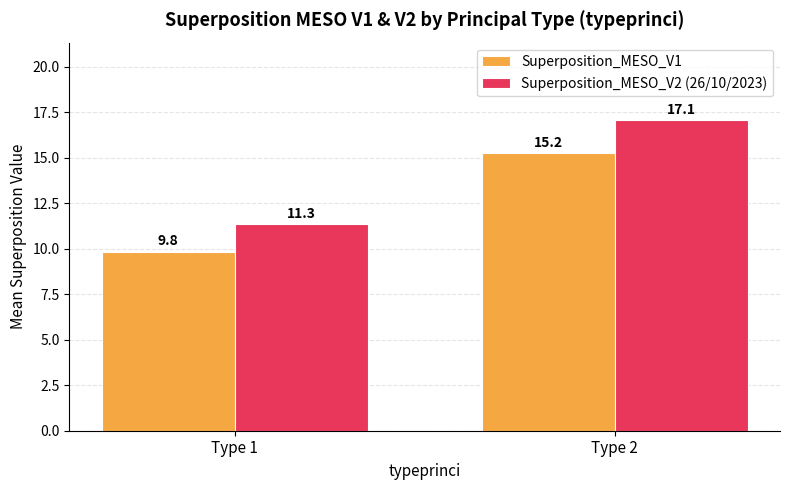

Which series has the largest range (max minus min)?

Superposition_MESO_V2 (26/10/2023)